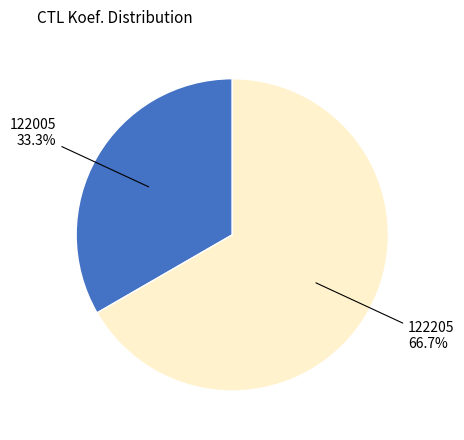

Which slice is the smallest?

122005